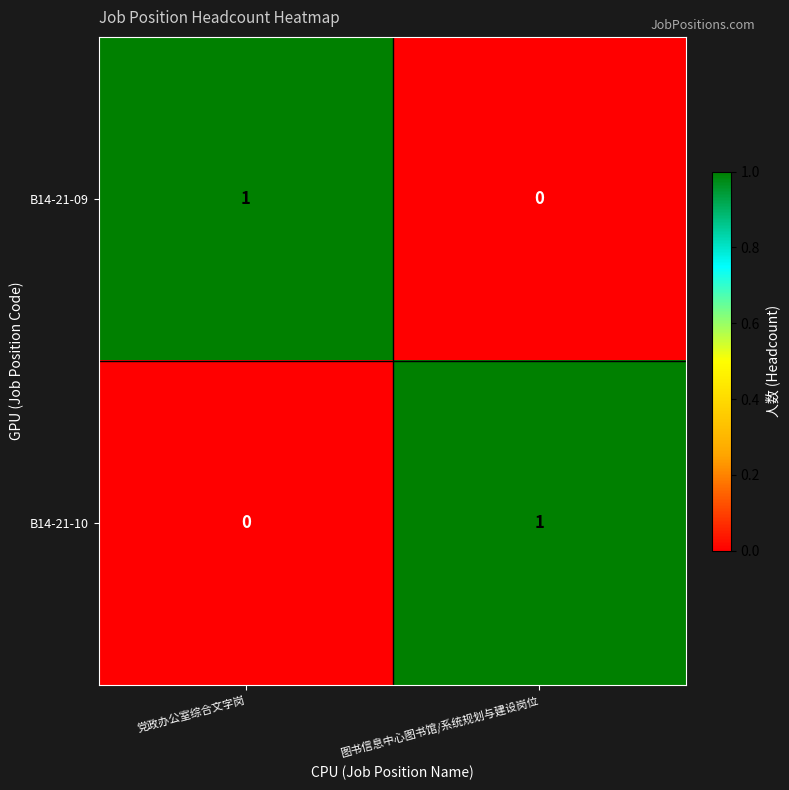

Is the value of B14-21-10 at 党政办公室综合文字岗 greater than the value of B14-21-09 at 党政办公室综合文字岗?

No